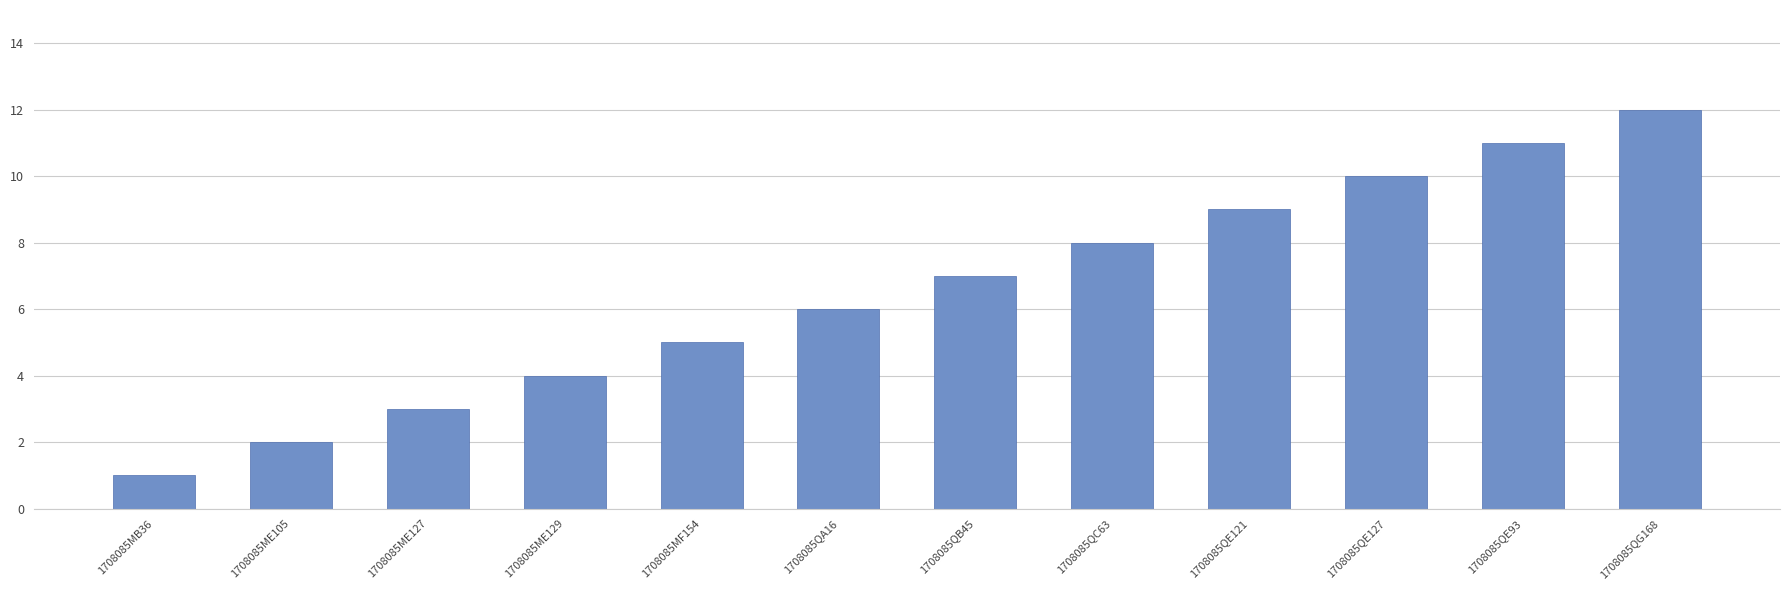

Read the value at 1708085QE127, to the nearest 5.

10